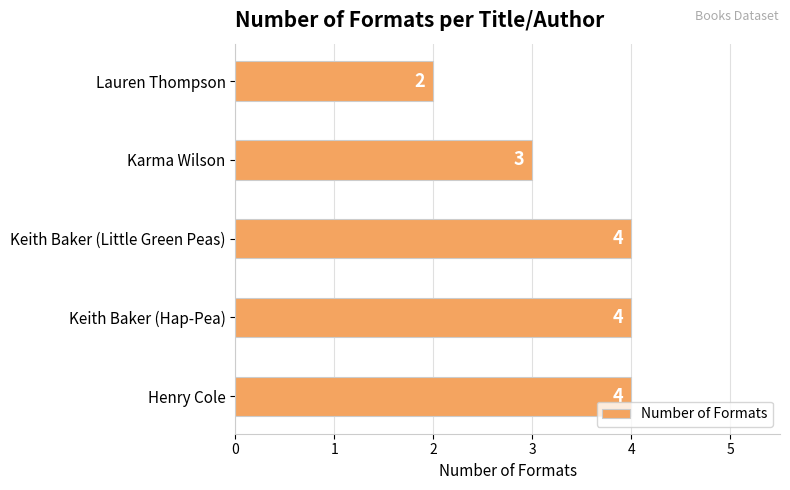

The chart shows a value of 2 at Lauren Thompson. True or false?

True